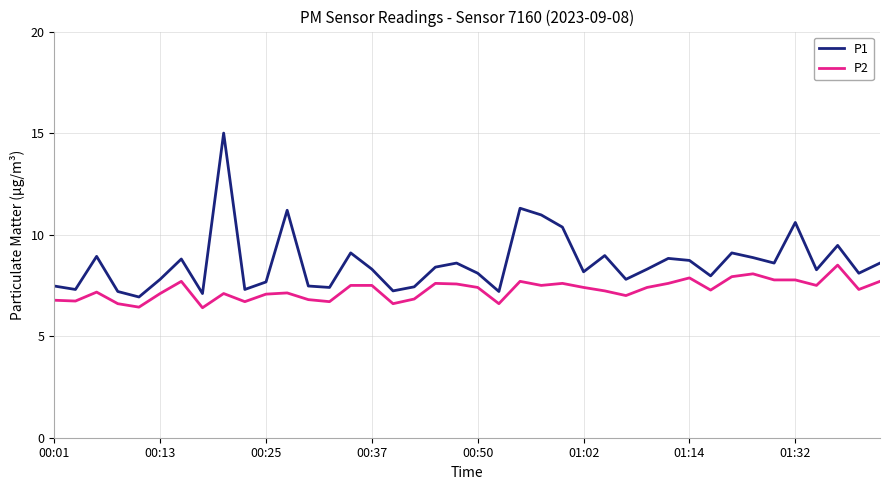

What are all the series names shown in the legend?

P1, P2